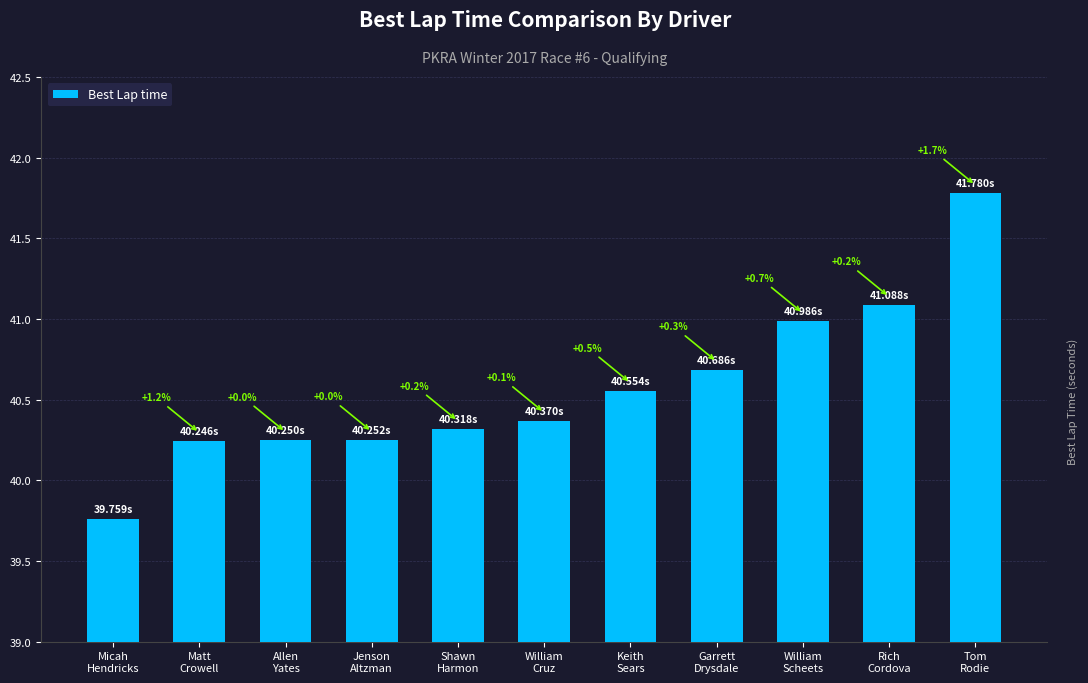

What is the difference between the maximum and minimum values?

2.0